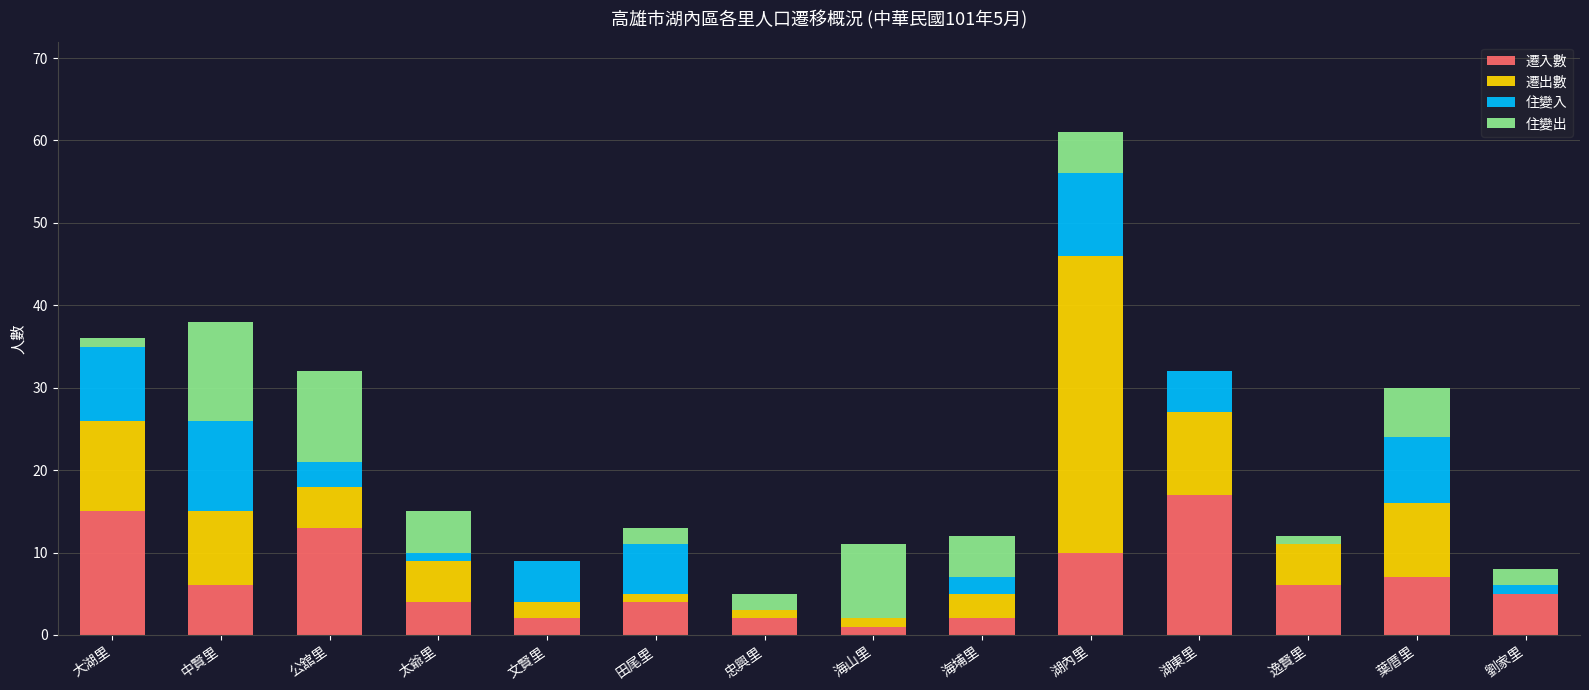

At which category is the sum across all series the highest?

湖內里